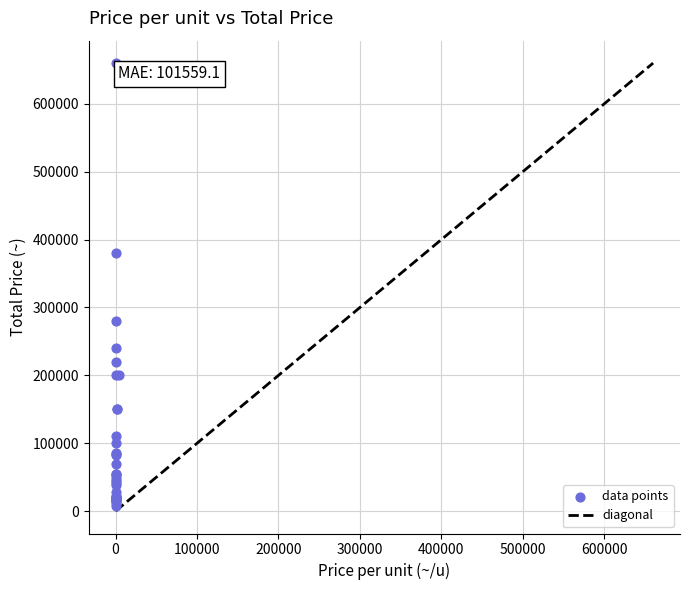

What Y value in the scatter plot is closest to 333900?

380000